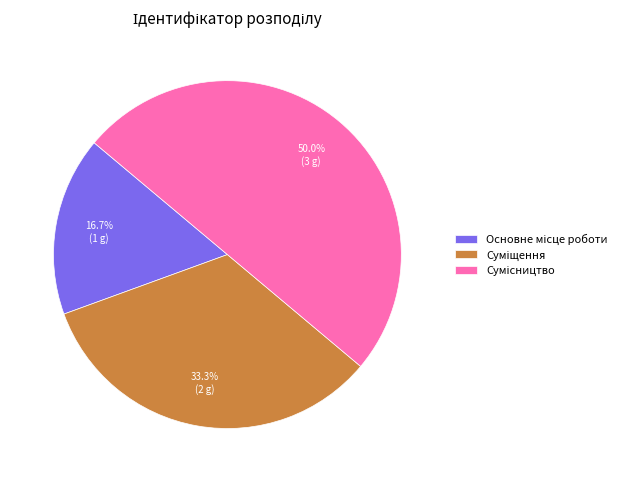

True or false: Сумісництво accounts for 50% of the total.

True